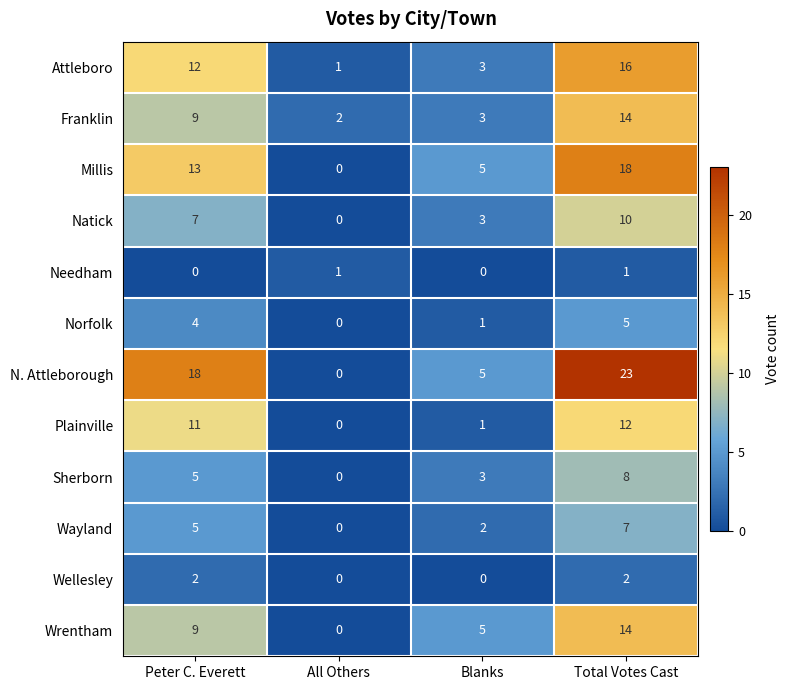

Which series has the largest range (max minus min)?

N. Attleborough